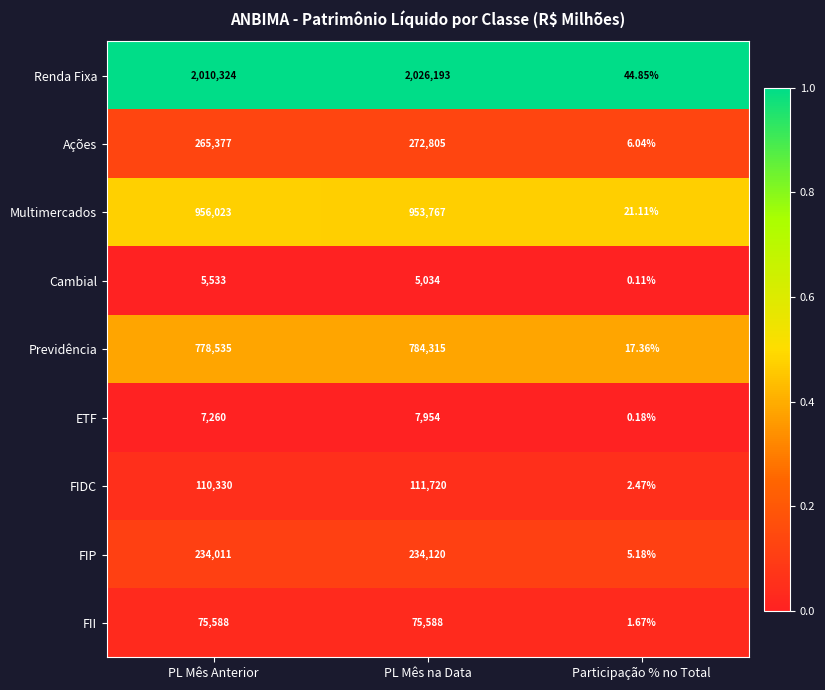

Which series has the largest total across all categories?

Renda Fixa